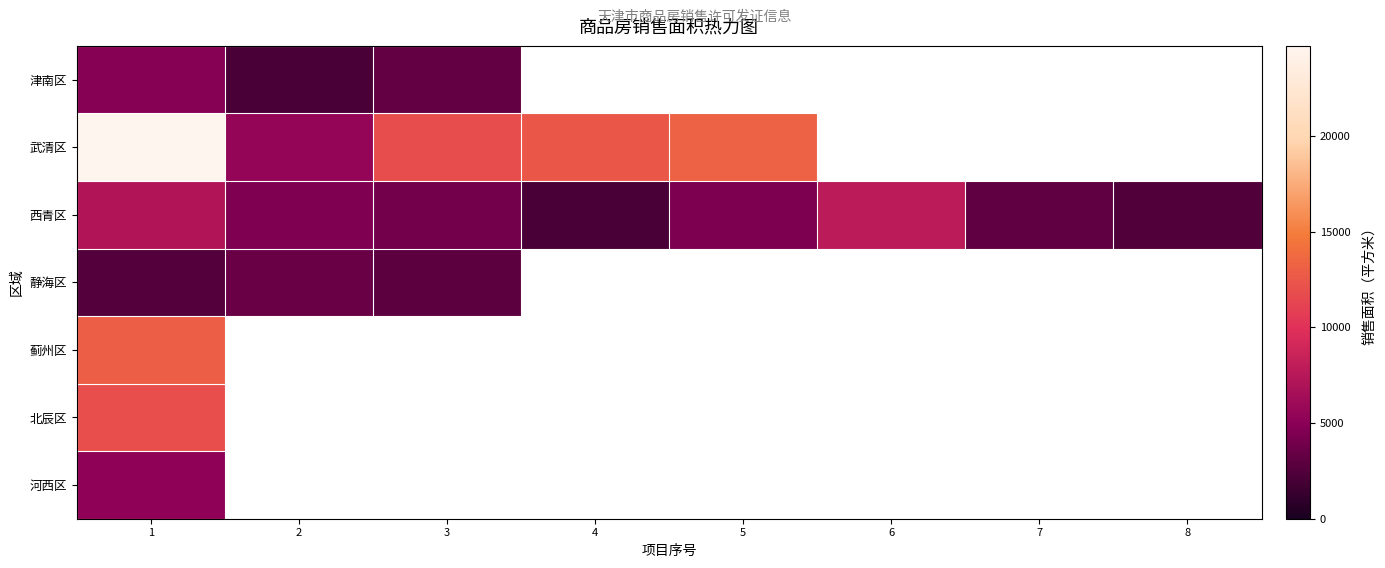

Which series has the widest spread of values?

武清区